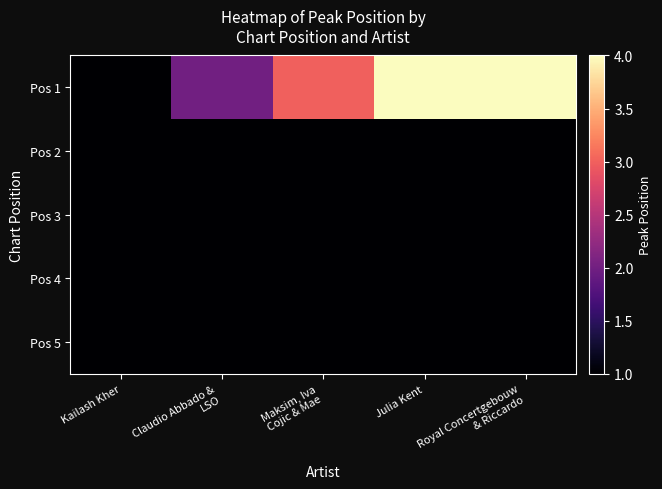

At Julia Kent, list the series in order from smallest to largest.

Pos 2, Pos 3, Pos 4, Pos 5, Pos 1